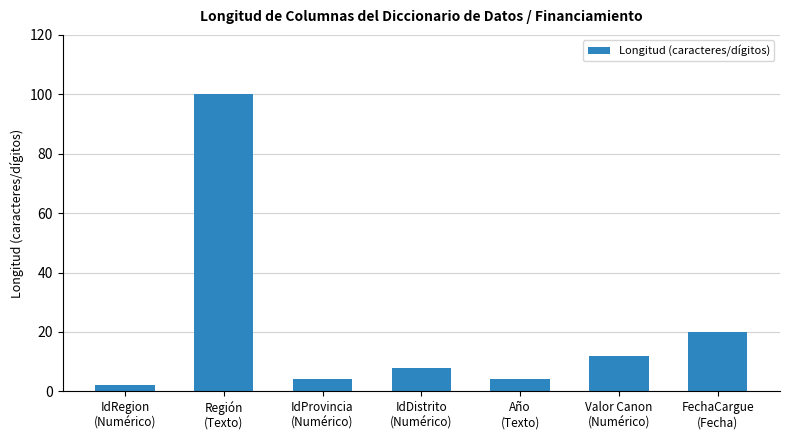

Count the number of categories in the chart.

7